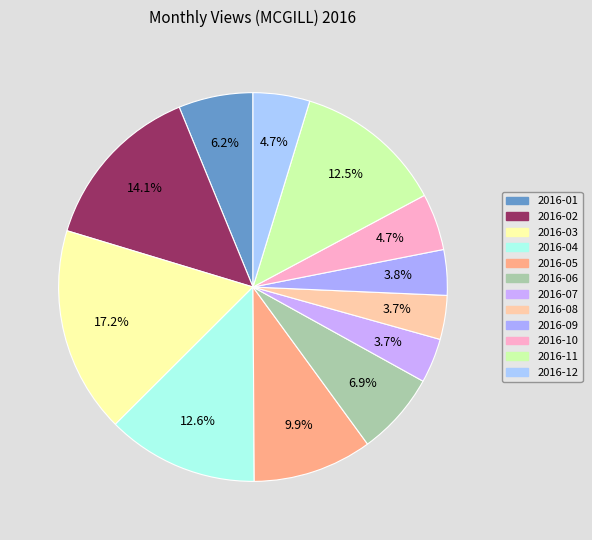

What is the change in value from 2016-06 to 2016-12?

-85